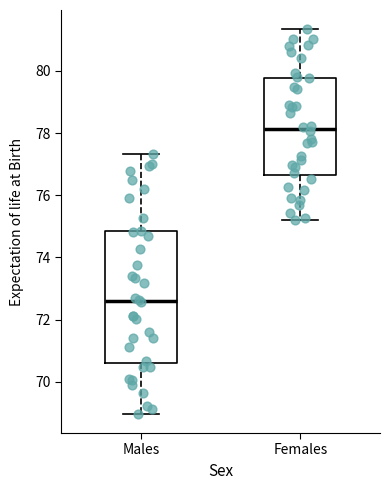

Reading left to right, read every box against the y-axis: the position of its median line, the range the box covers, and the ends of its whiskers. The values are not printed on the chart, so give them approximately, as read against the axis.

Males: median 72.6, box 70.6 to 74.8, whiskers 69.0 to 77.4
Females: median 78.2, box 76.6 to 79.8, whiskers 75.2 to 81.4